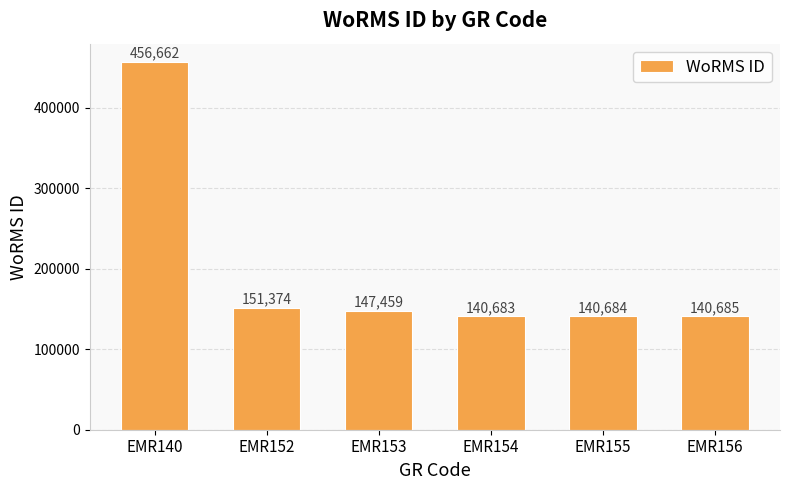

List the labels in order of value, smallest first.

EMR154, EMR155, EMR156, EMR153, EMR152, EMR140